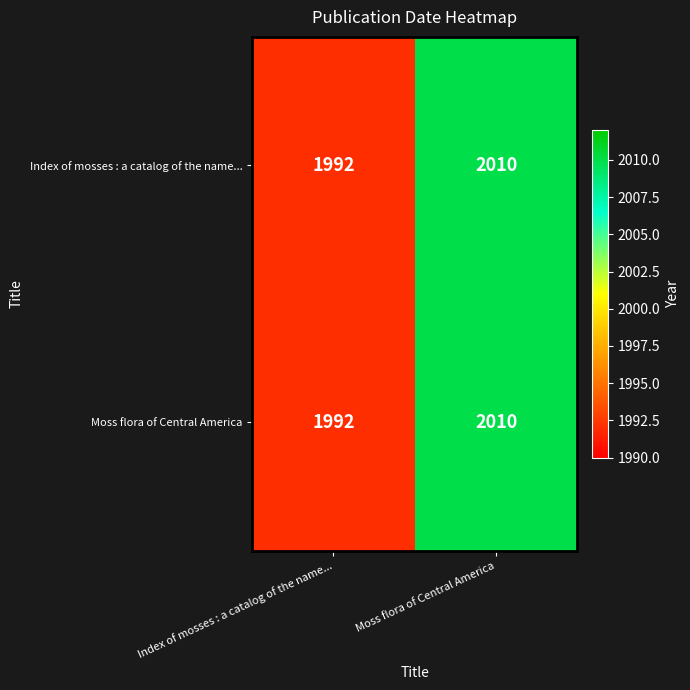

True or false: Moss flora of Central America has a value of 1992 at Index of mosses : a catalog of the name....

True